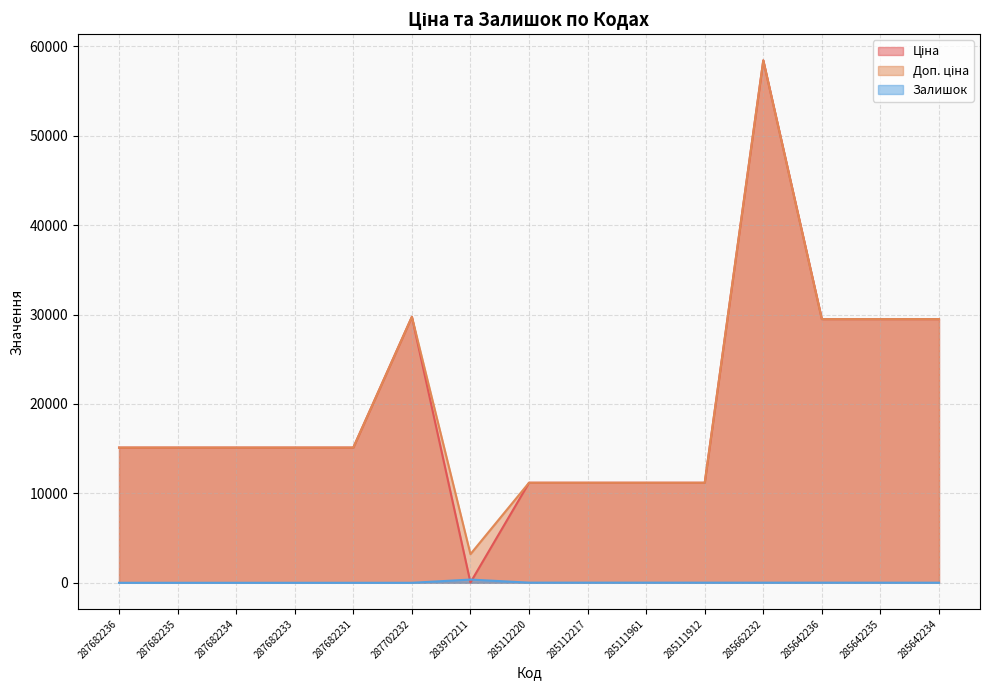

Is it true that Залишок equals 138.9 at 287682234?

False